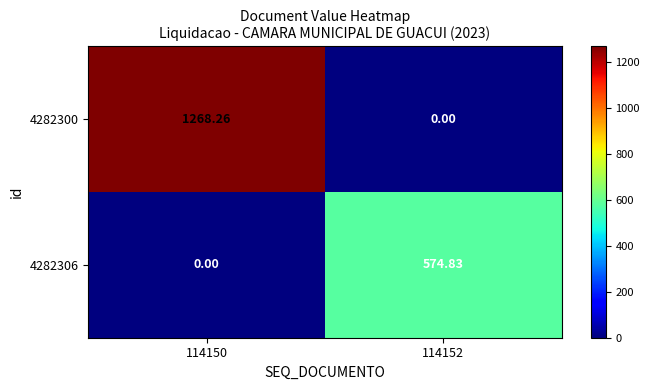

Is the value of 4282306 at 114152 greater than the value of 4282300 at 114152?

Yes